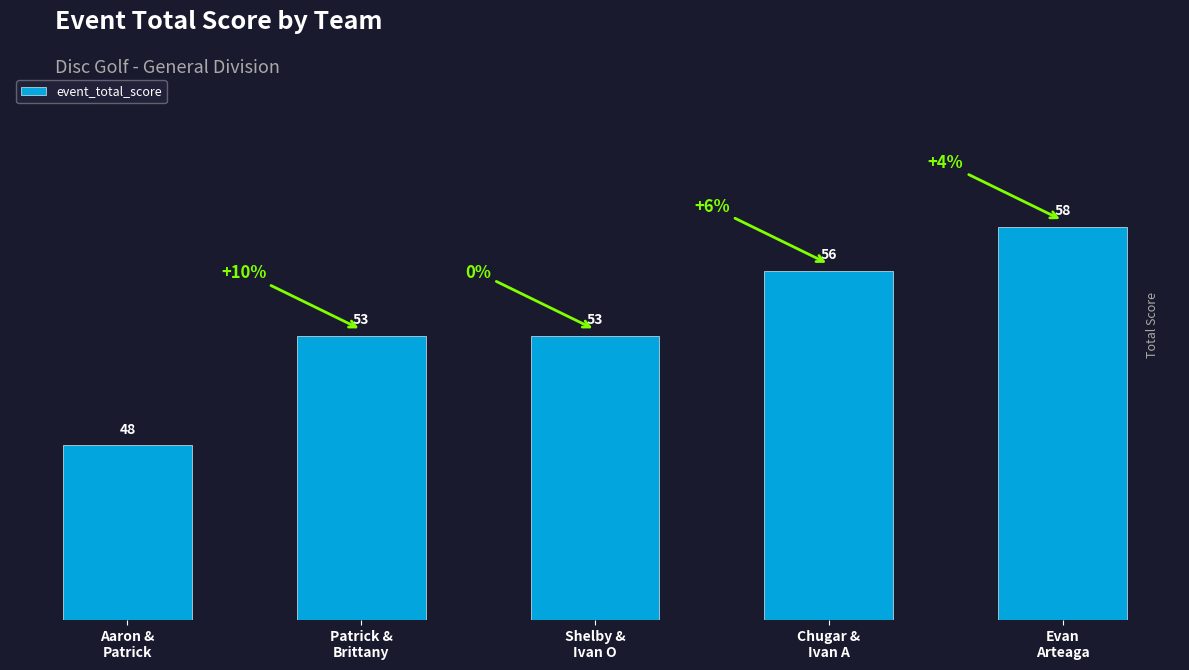

What is the value of the 4th bar from the left?

56